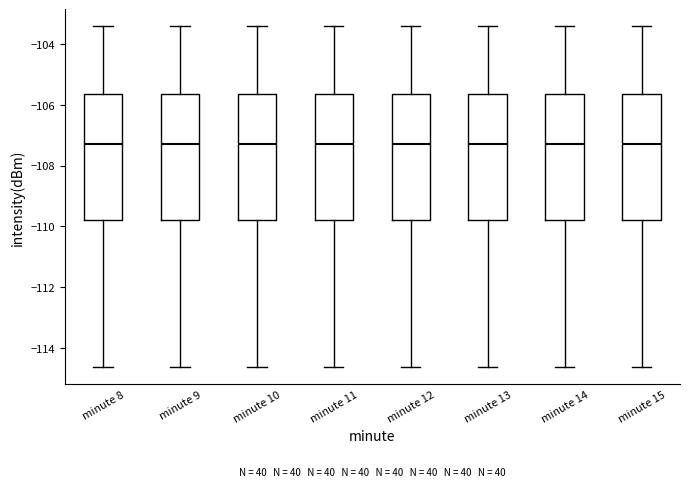

Where does the lower whisker of the box for minute 9 end on the y-axis? The values are not printed on the chart, so give them approximately, as read against the axis.

-114.6